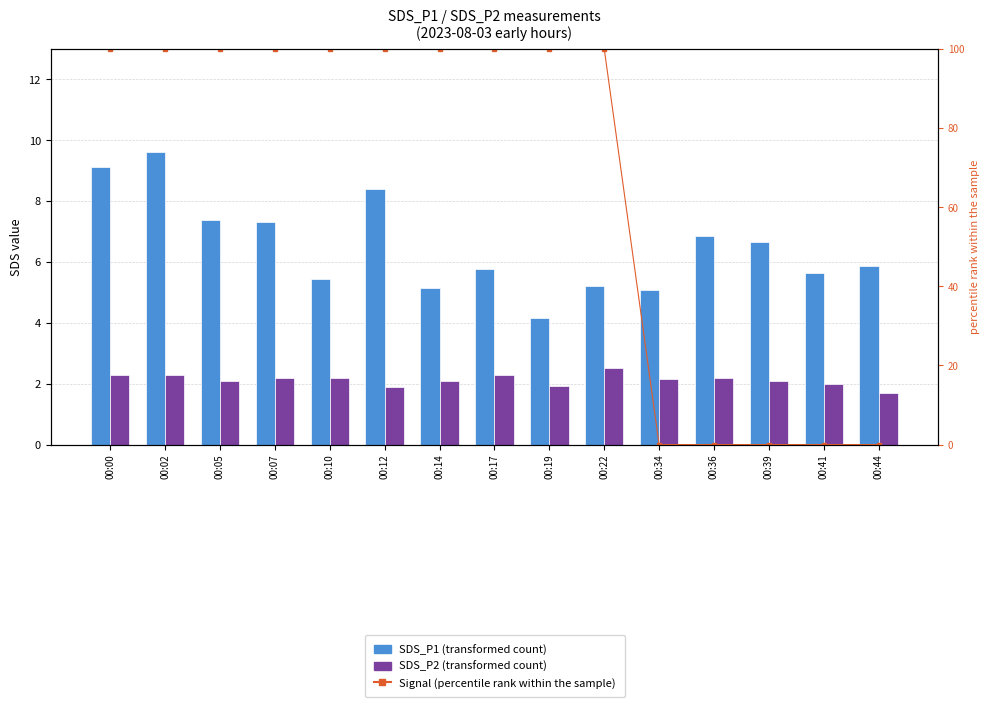

What is the difference between the second highest and second lowest values in the Signal percentile series?

100.0